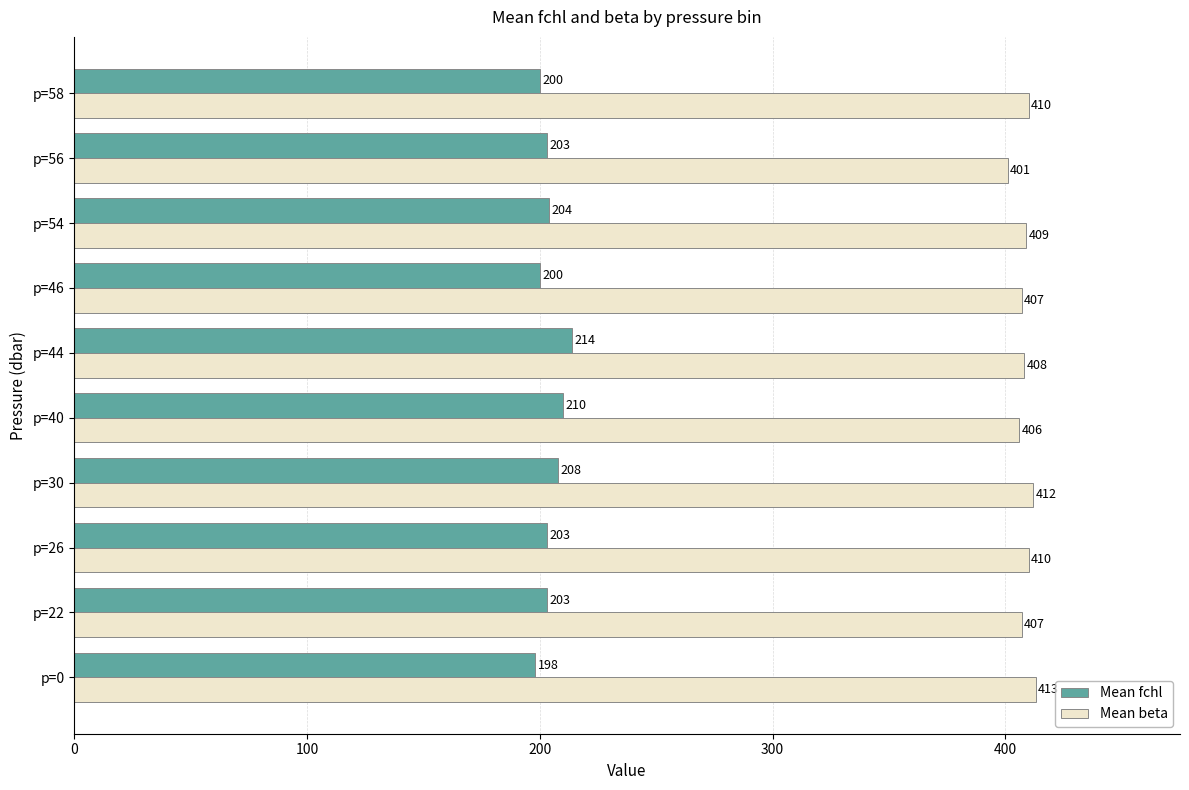

Which series has the largest range (max minus min)?

Mean fchl